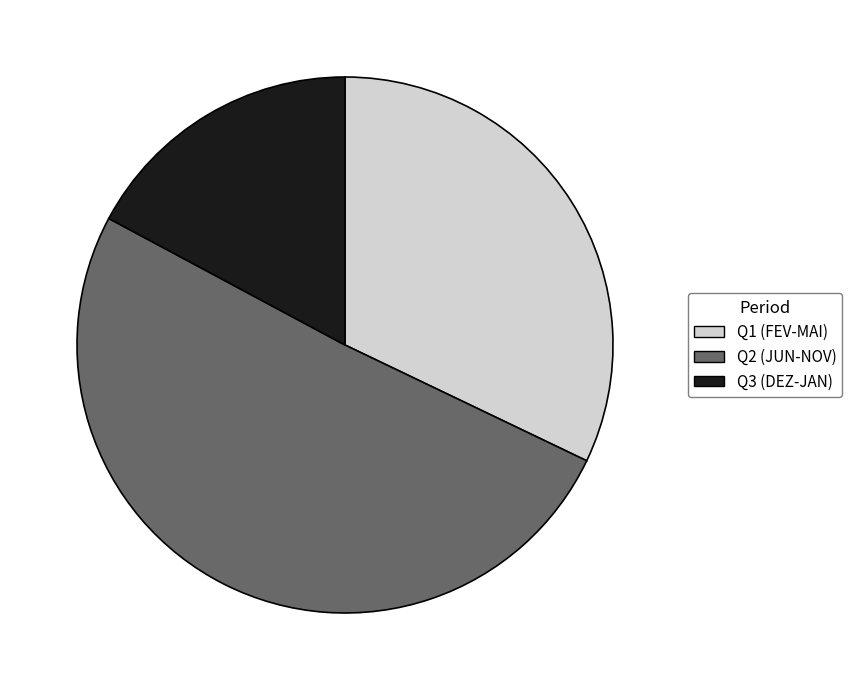

The Q1 (FEV-MAI) slice represents 19% of the pie. True or false?

False